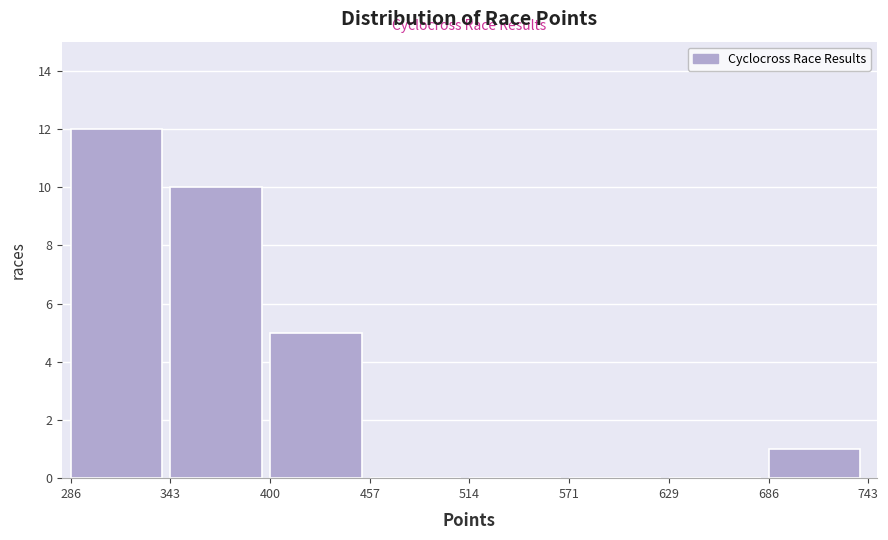

Reading left to right, transcribe this chart: for each bar, give the range it covers on the x-axis and its height. The values are not printed on the chart, so give them approximately, as read against the axis.

286 to 343: 12
343 to 400: 10
400 to 457: 5
457 to 514: 0
514 to 571: 0
571 to 629: 0
629 to 686: 0
686 to 743: 1